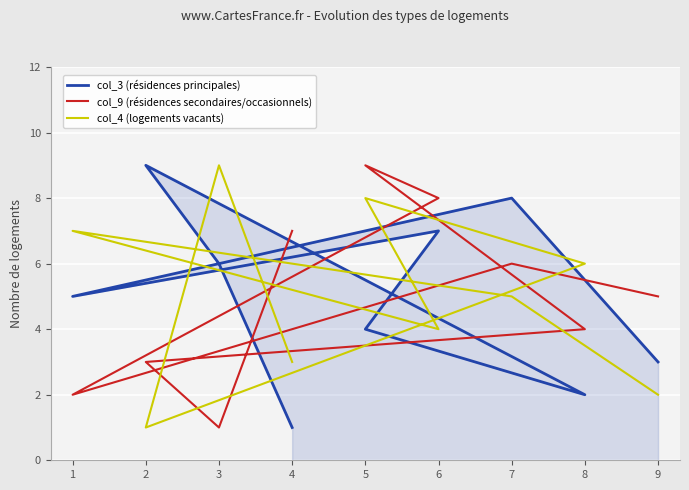

How many lines are shown in the chart?

3